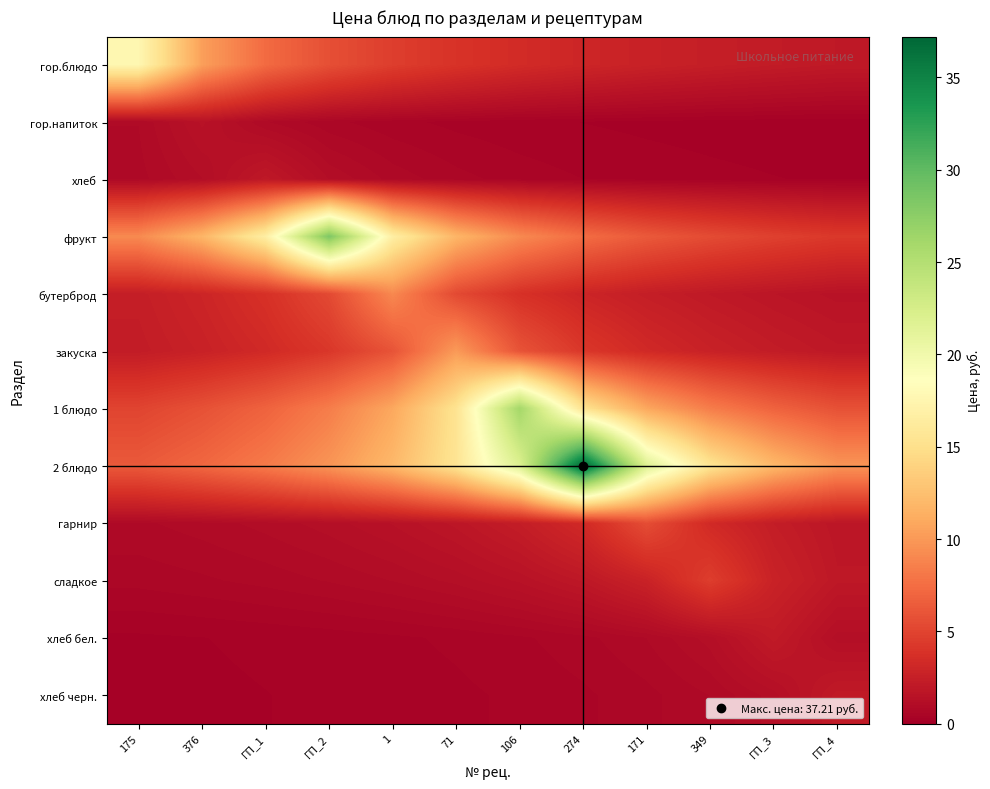

Which series has the largest range (max minus min)?

2 блюдо